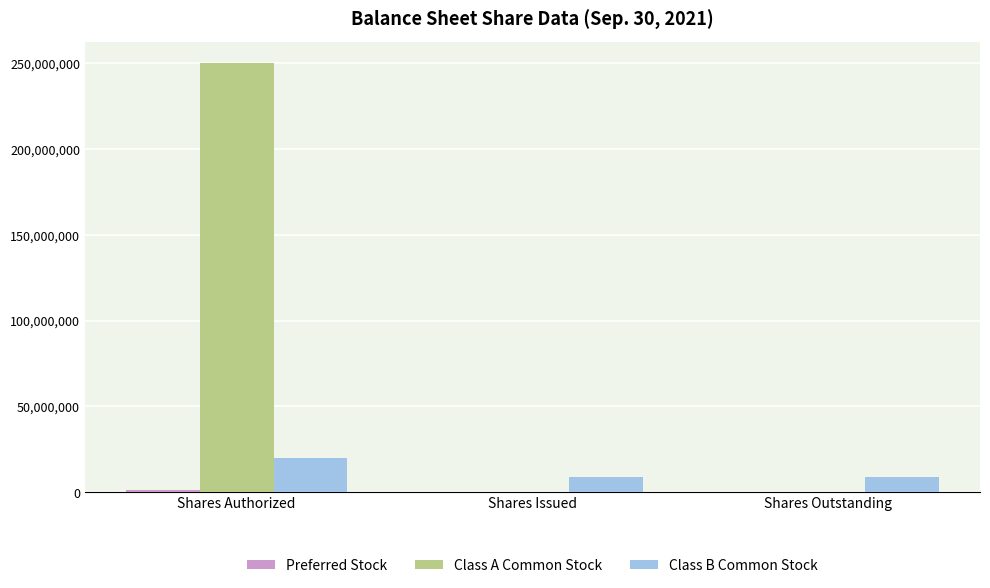

At which category is the sum across all series the highest?

Shares Authorized